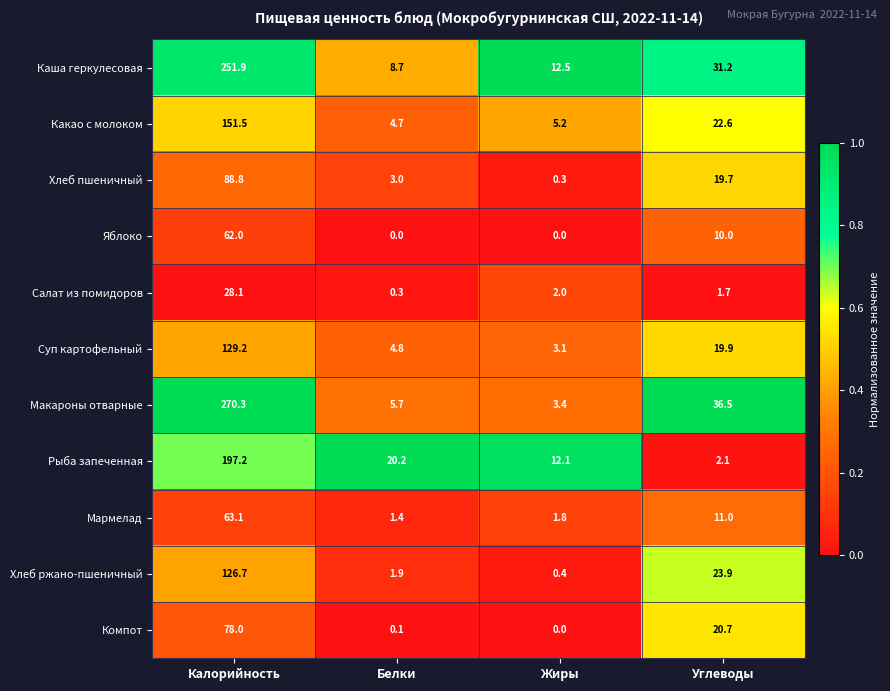

What is the sum of the Какао с молоком values at Углеводы and Жиры?

27.8